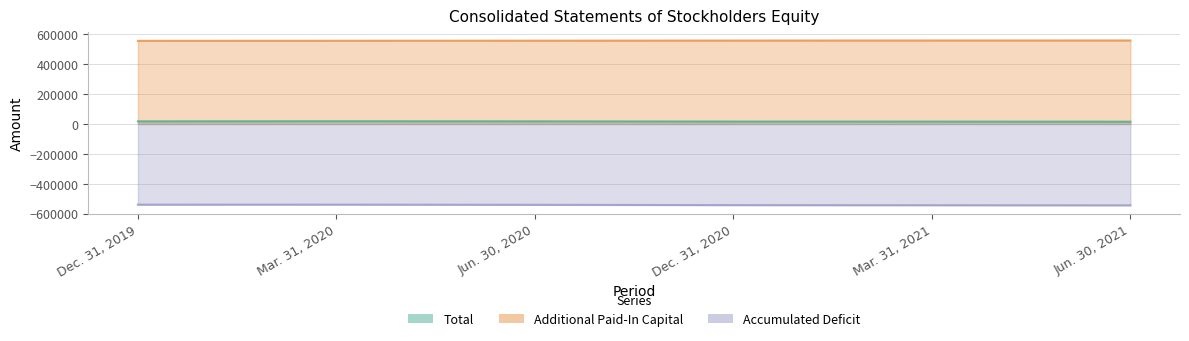

What is the label of the 1st point from the right?

Jun. 30, 2021